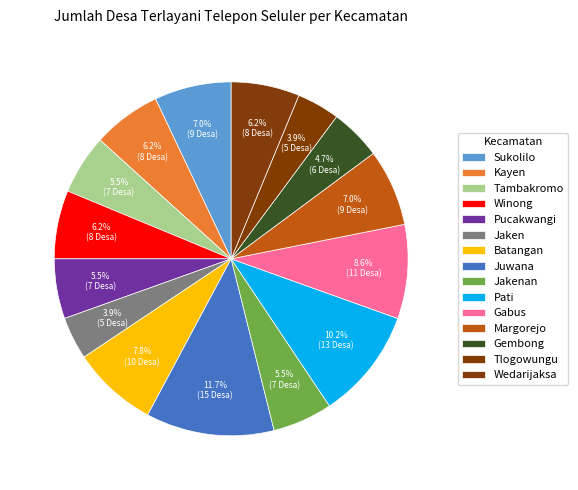

Is there a majority slice in this chart?

No